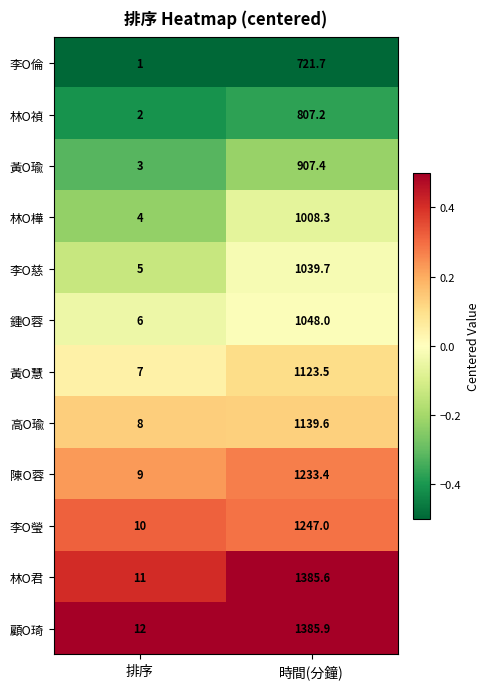

What is the average value of the 高O瑜 series?

573.8